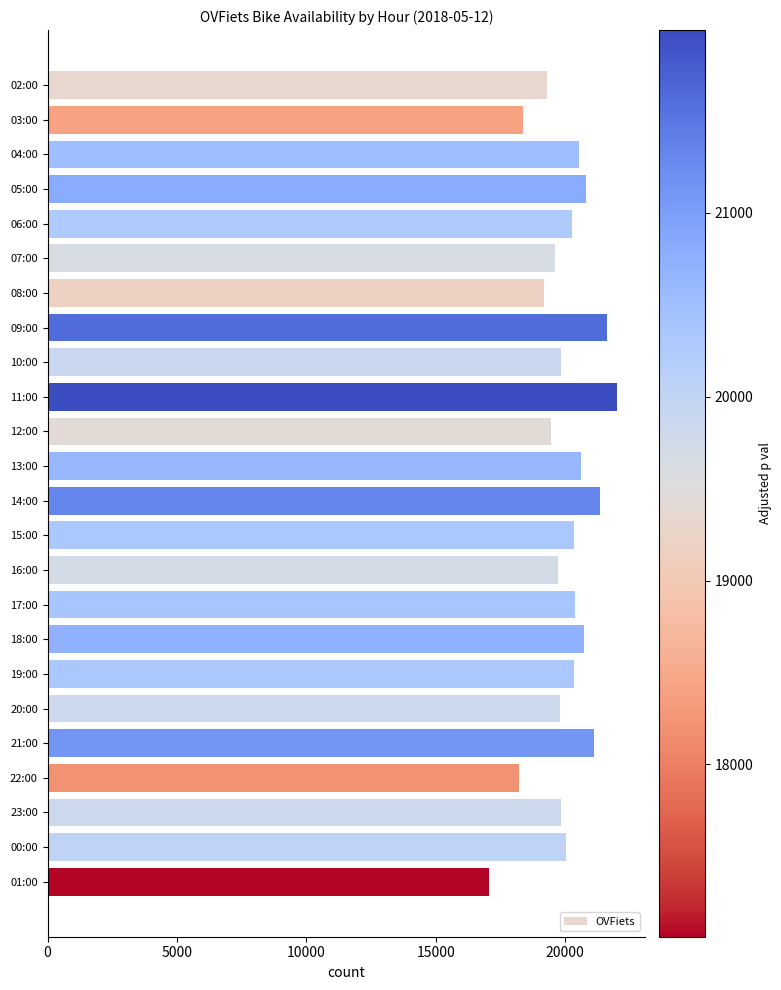

Does the chart contain stacked bars?

No